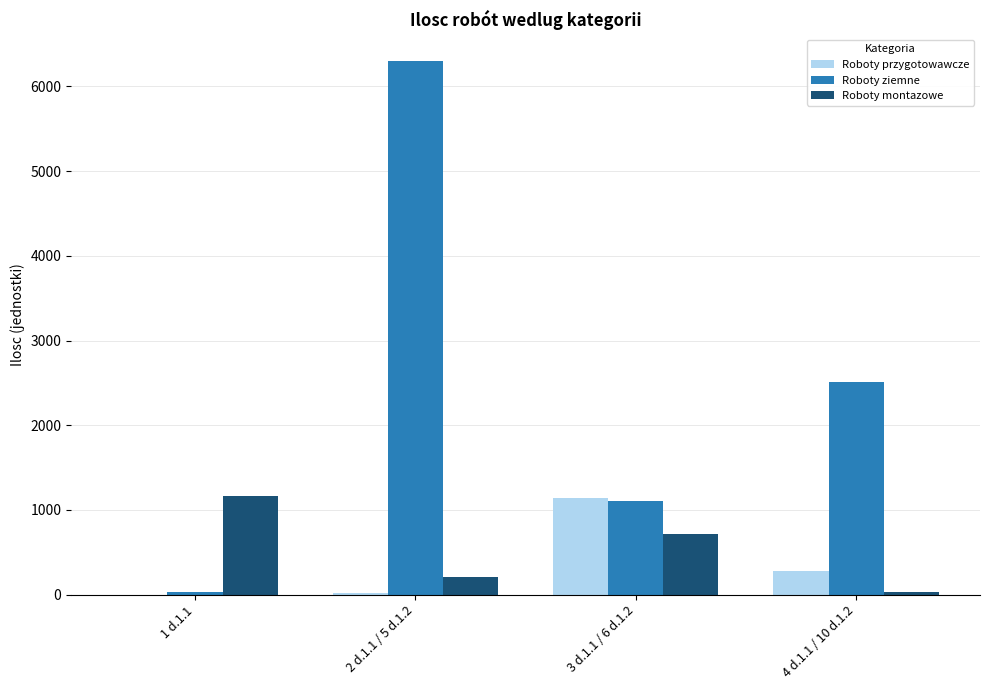

Is the value of Roboty przygotowawcze at 2 d.1.1 / 5 d.1.2 greater than the value of Roboty ziemne at 4 d.1.1 / 10 d.1.2?

No